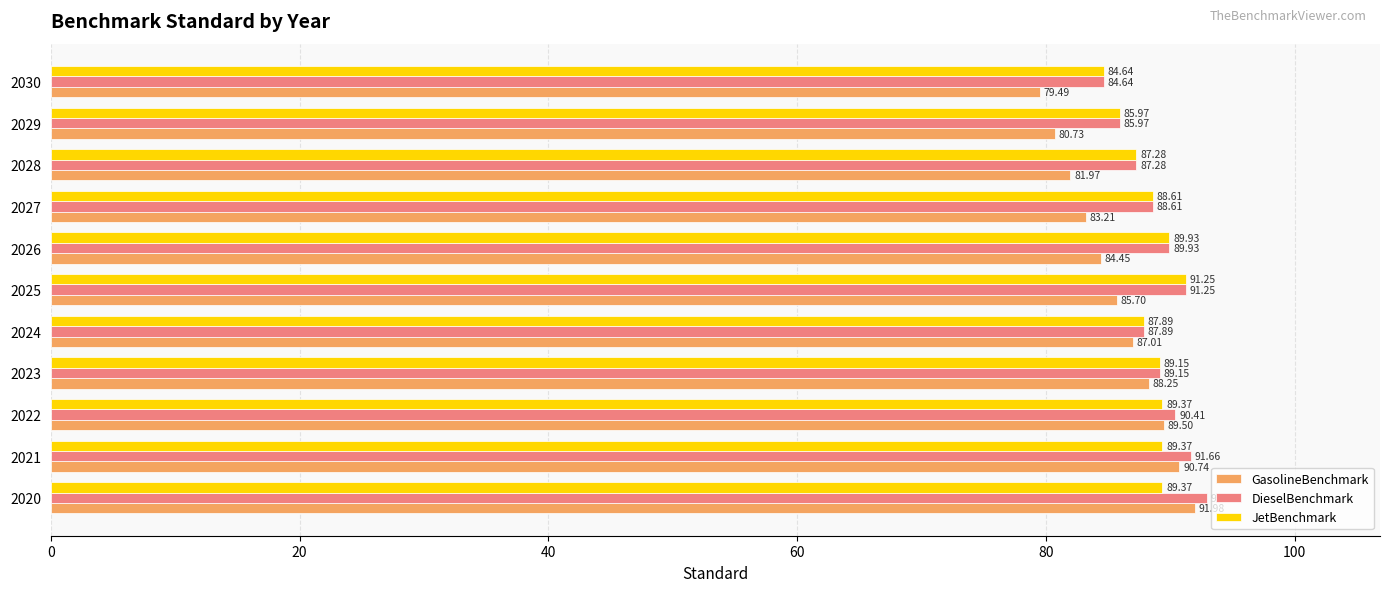

Rank the series at 2021 from highest to lowest value.

DieselBenchmark, GasolineBenchmark, JetBenchmark